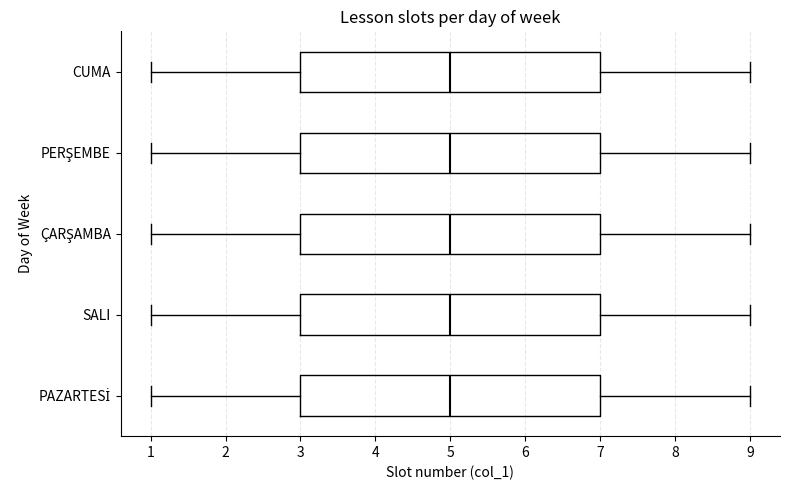

Reading bottom to top, read every box against the x-axis: the position of its median line, the range the box covers, and the ends of its whiskers. The values are not printed on the chart, so give them approximately, as read against the axis.

PAZARTESİ: median 5, box 3 to 7, whiskers 1 to 9
SALI: median 5, box 3 to 7, whiskers 1 to 9
ÇARŞAMBA: median 5, box 3 to 7, whiskers 1 to 9
PERŞEMBE: median 5, box 3 to 7, whiskers 1 to 9
CUMA: median 5, box 3 to 7, whiskers 1 to 9